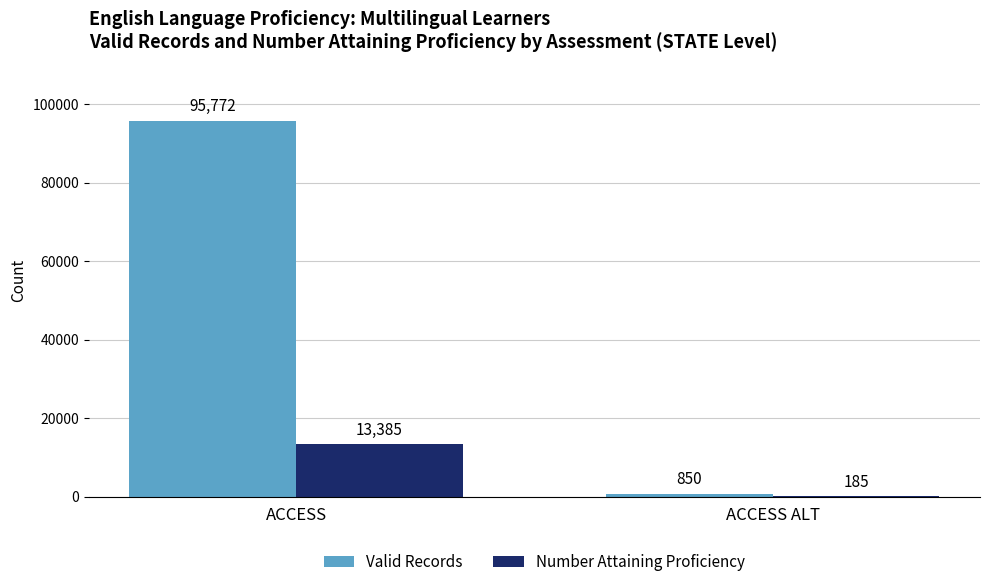

How many Number Attaining Proficiency values are between 185 and 13385?

2